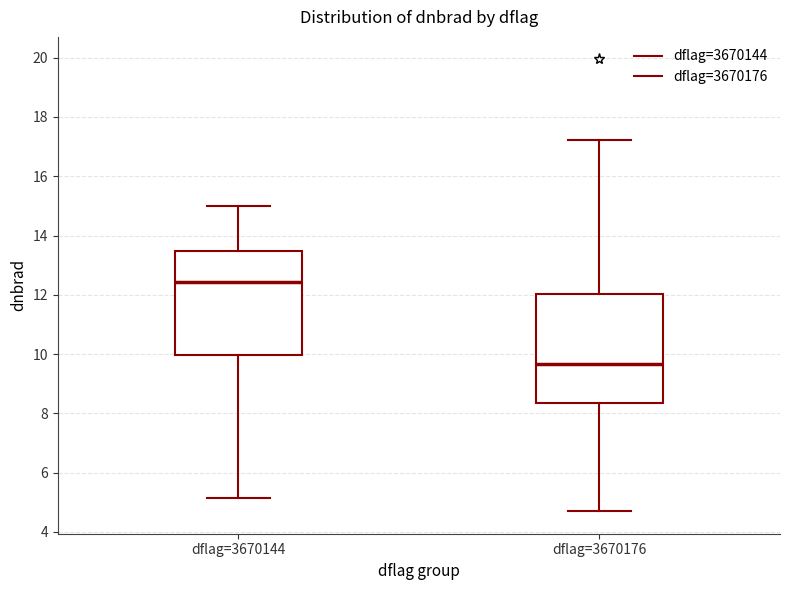

Reading left to right, transcribe this box plot: for each box, give where its median line is, the range the box spans, and where its two whiskers end, as read against the y-axis. The values are not printed on the chart, so give them approximately, as read against the axis.

dflag=3670144: median 12.4, box 10.0 to 13.4, whiskers 5.2 to 15.0
dflag=3670176: median 9.6, box 8.4 to 12.0, whiskers 4.8 to 17.2